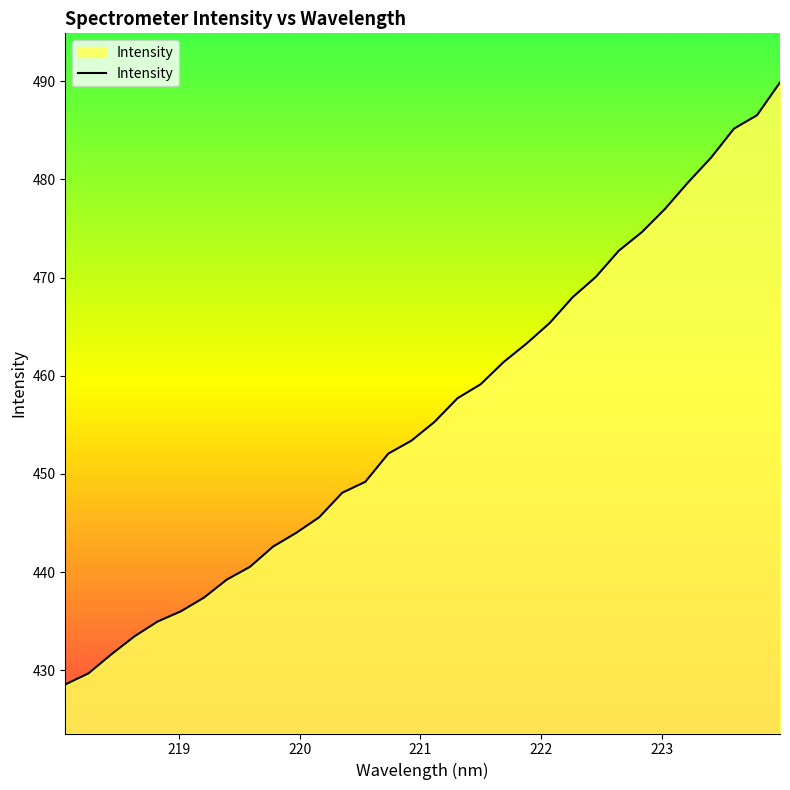

What is the difference between the maximum and minimum values?

61.3